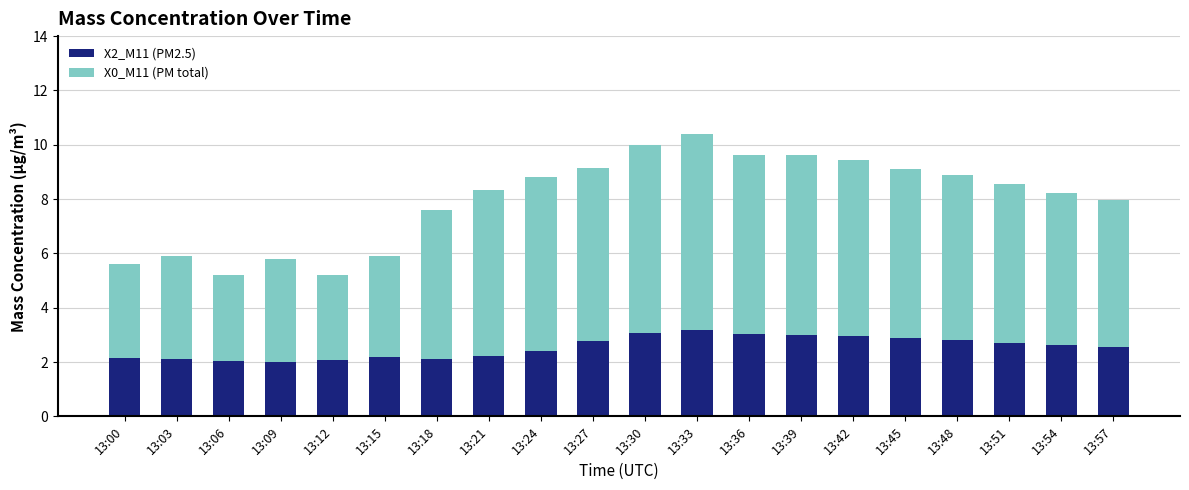

Where does the X2_M11 (PM2.5) series first go above 2?

13:00